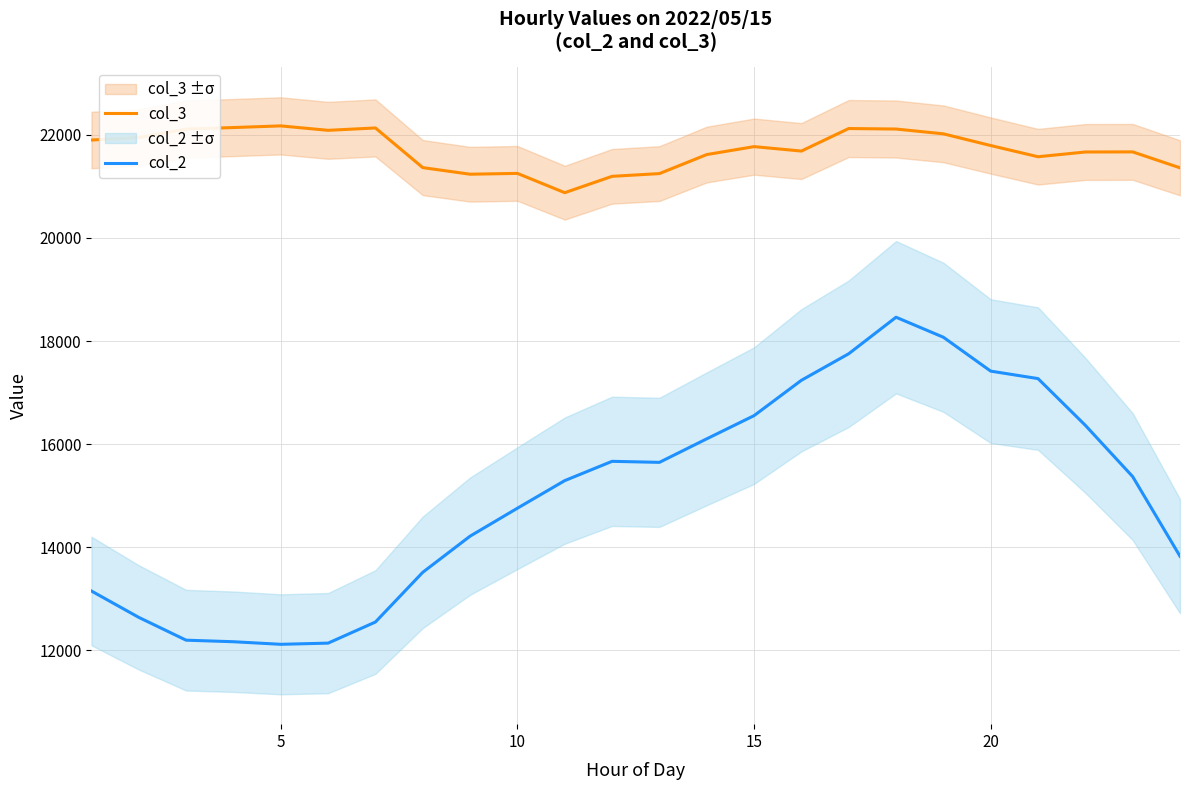

How many values in the col_3 series are below 21770?

12